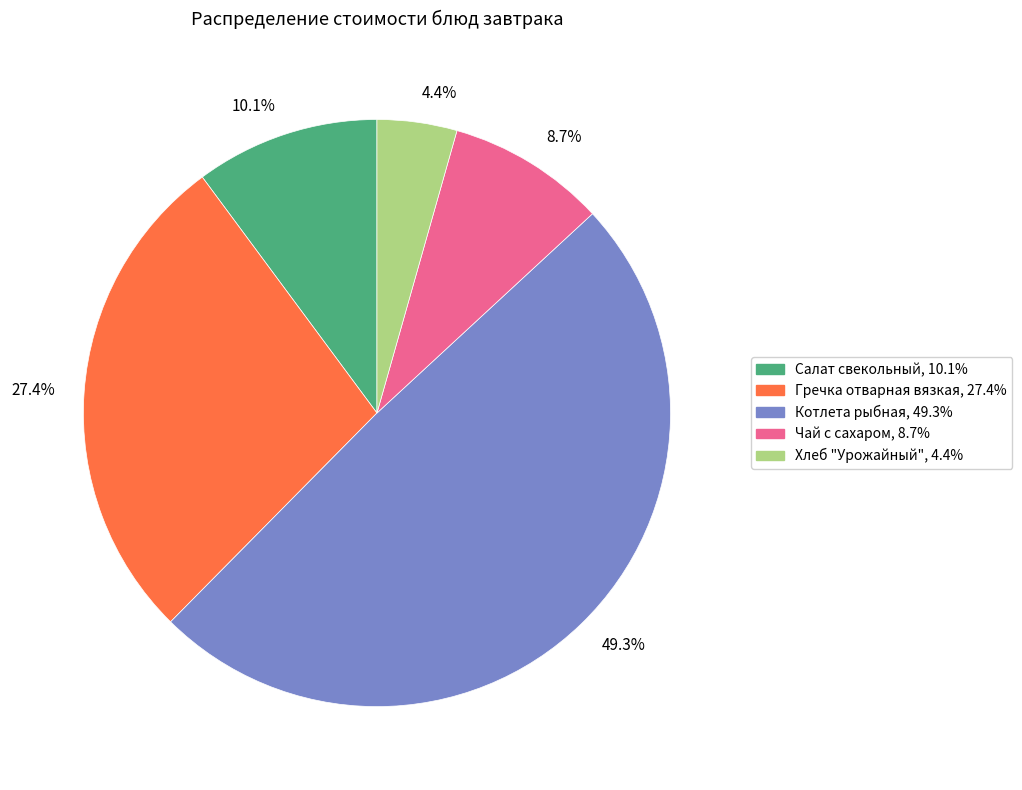

Approximately how many times larger is the value at 10.1% compared to 8.7%?

1.2